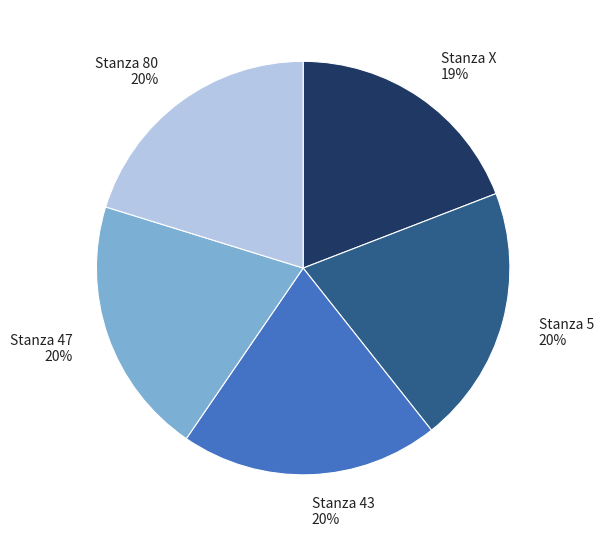

To the nearest percent, what is the average slice percentage?

20%